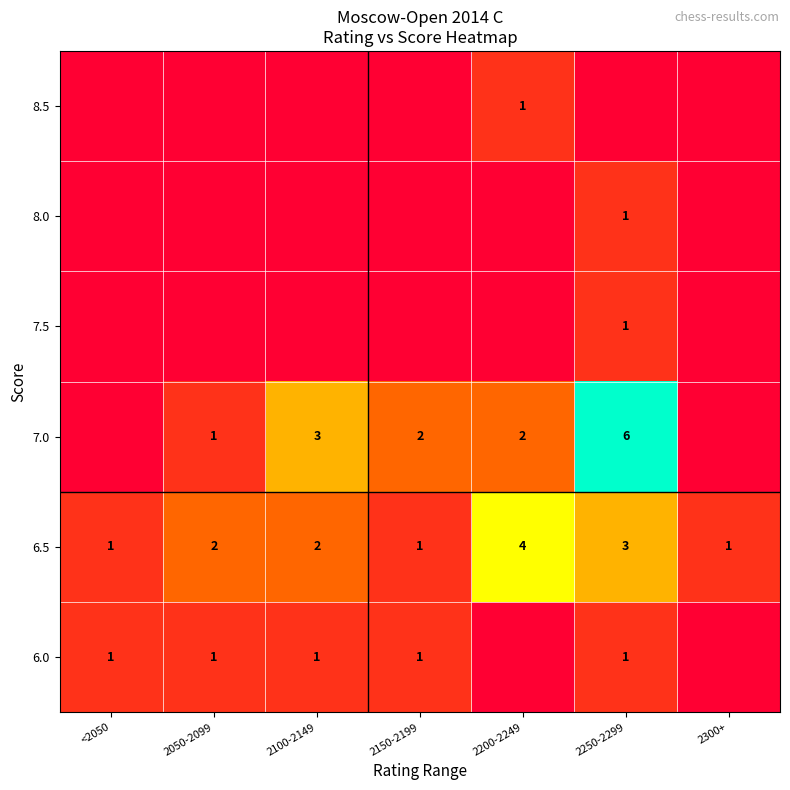

Is it true that 6.5 equals 1 at <2050?

True